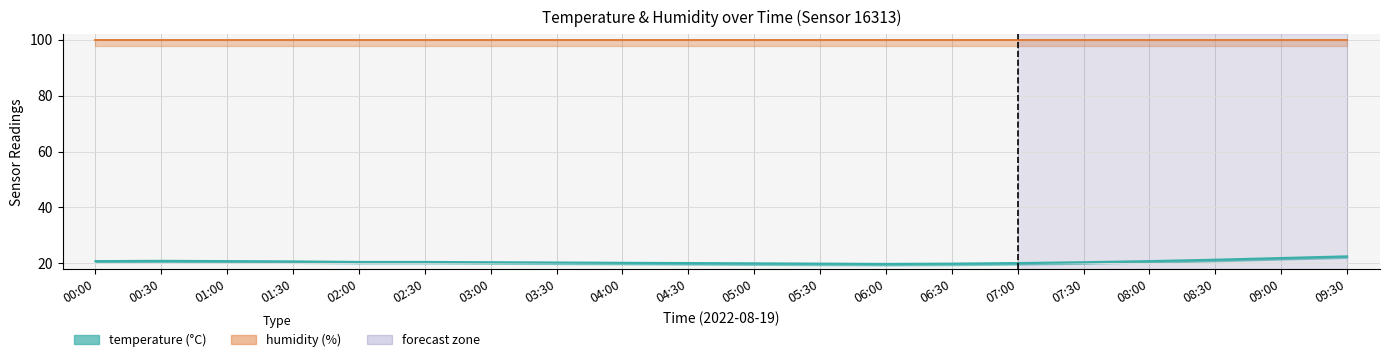

What is the value of the 12th point from the left?

19.9